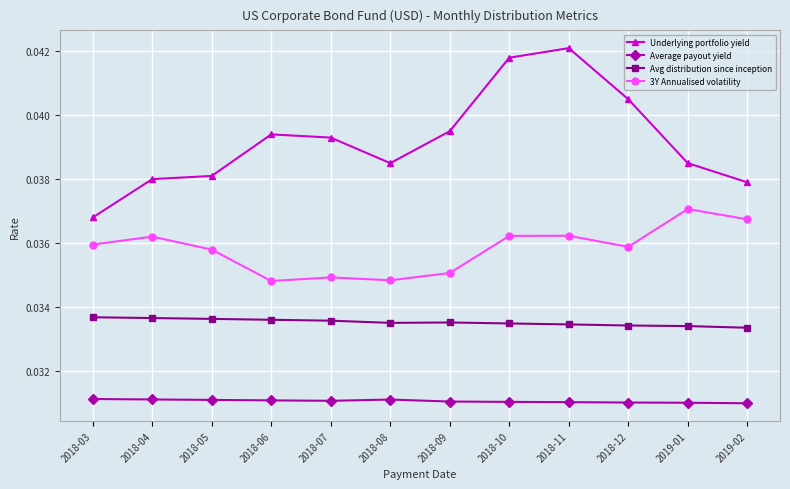

What is the label of the 11th point from the left?

2019-01